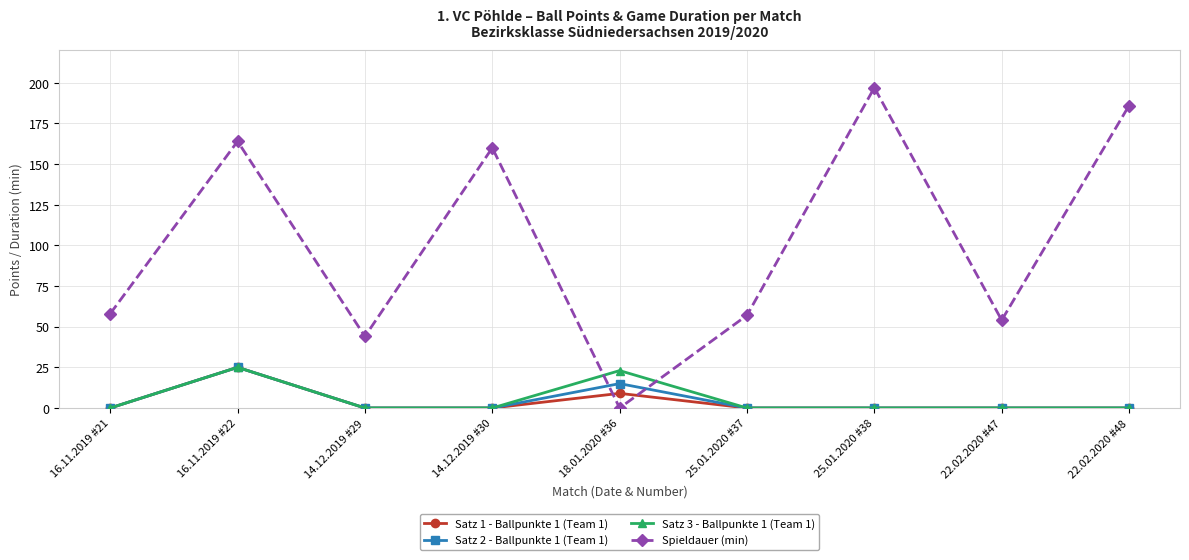

How many values in Spieldauer (min) are above zero?

8